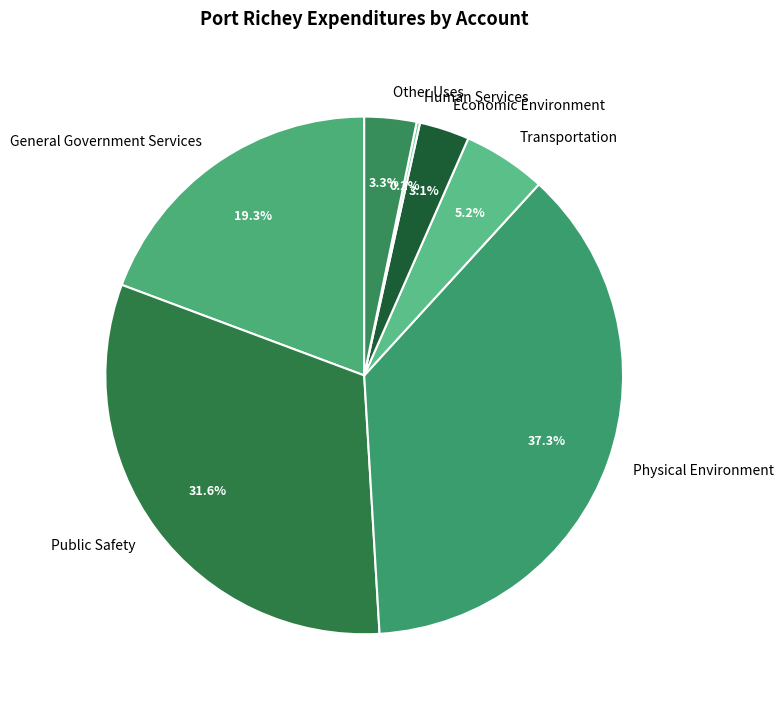

What is the largest slice in the pie chart?

Physical Environment